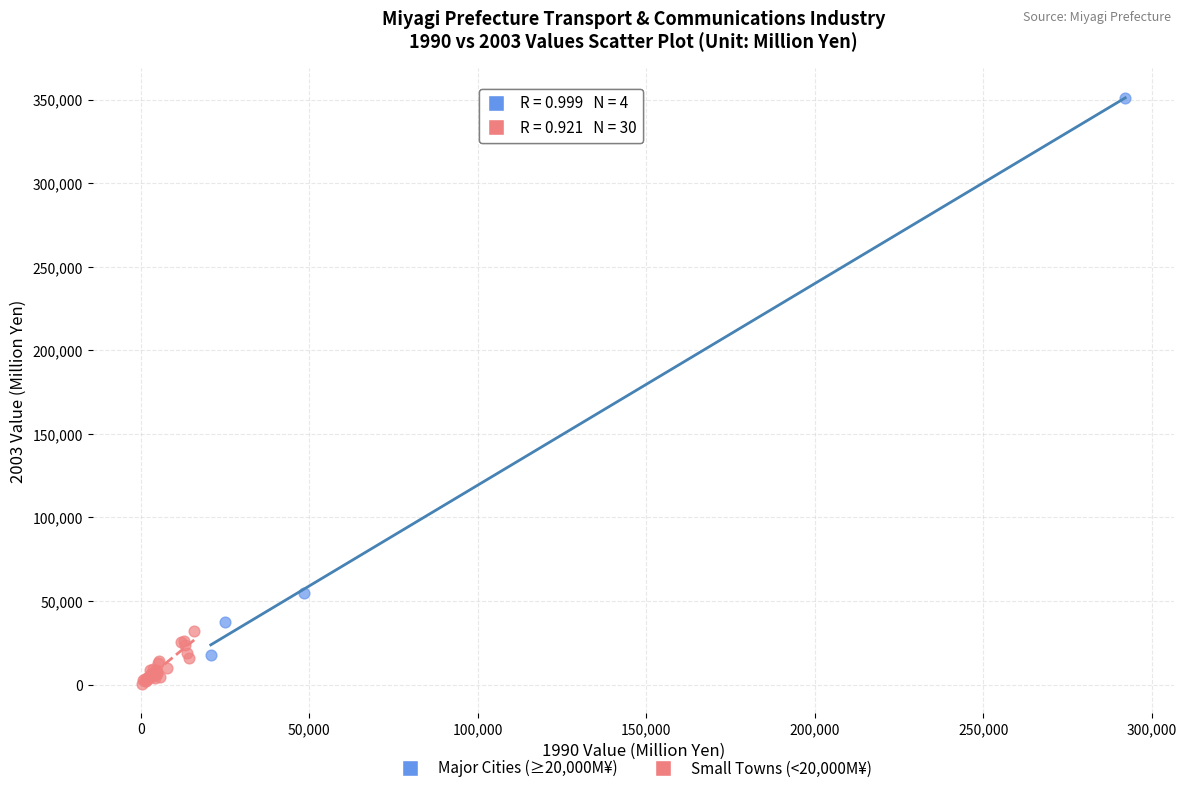

Which series has the largest Y range (max minus min)?

Major Cities (≥20,000M¥)